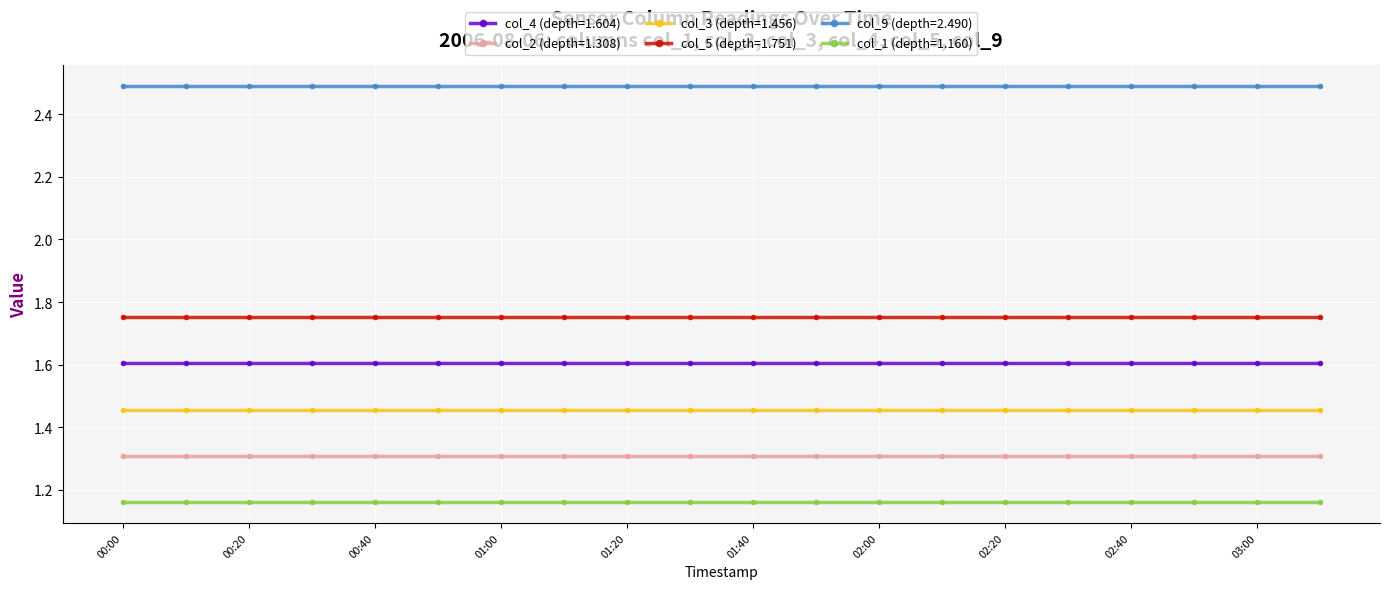

True or false: col_3 (depth=1.456) and col_9 (depth=2.490) intersect in this chart.

False